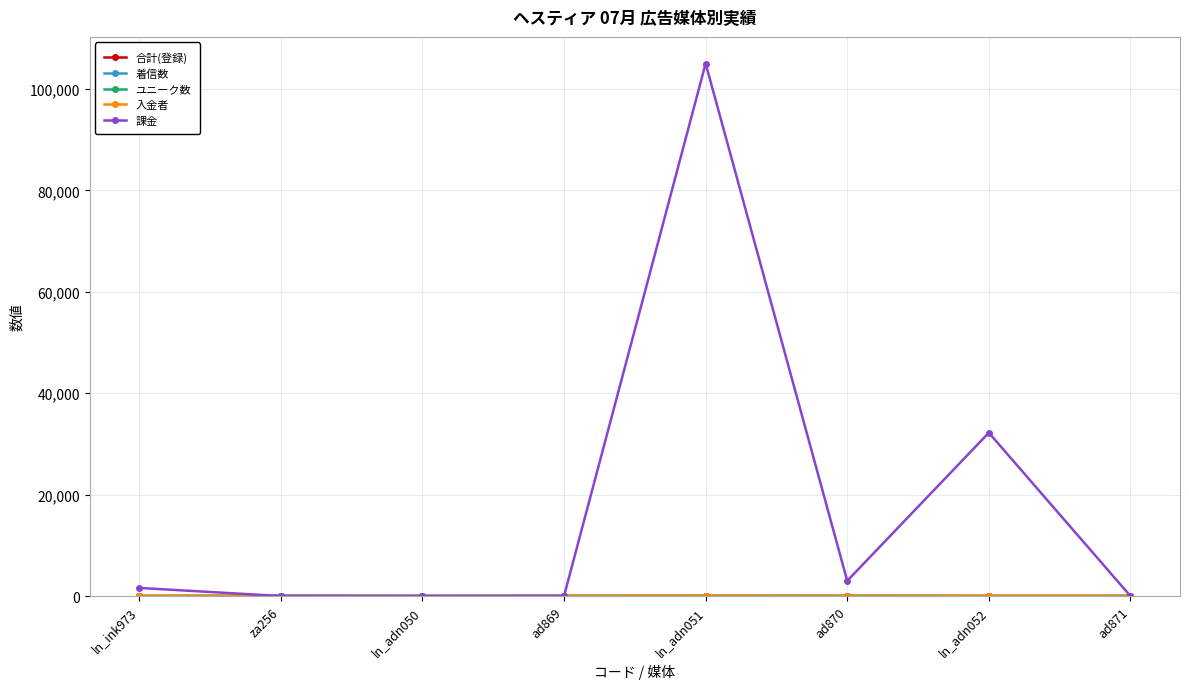

Between ad870 and ln_adn052, which series saw the biggest shift?

課金